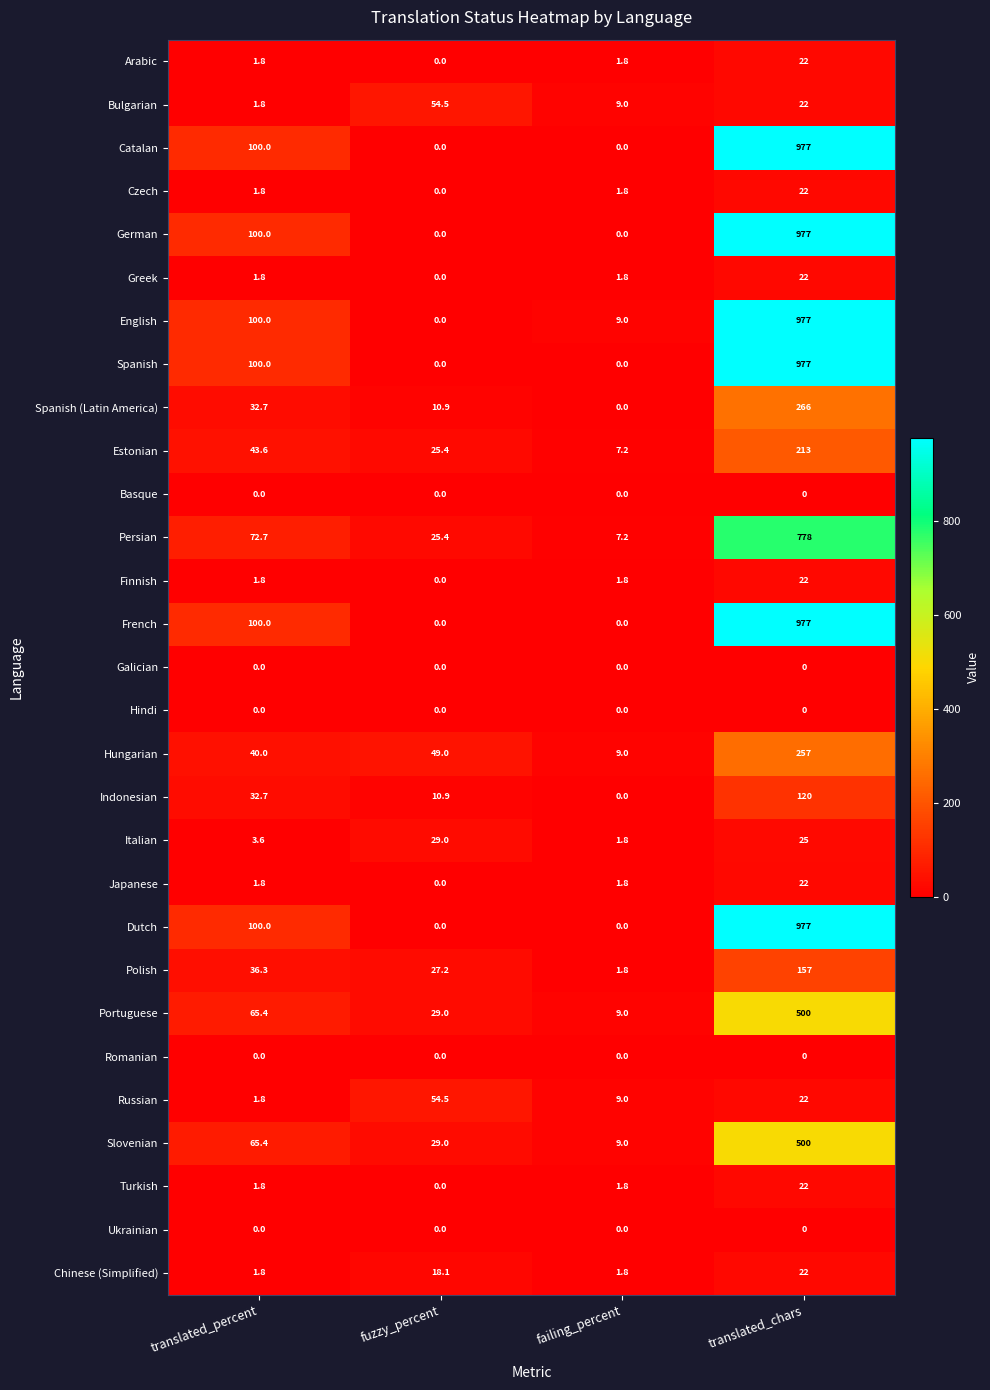

How many values in the German series are below 100?

2